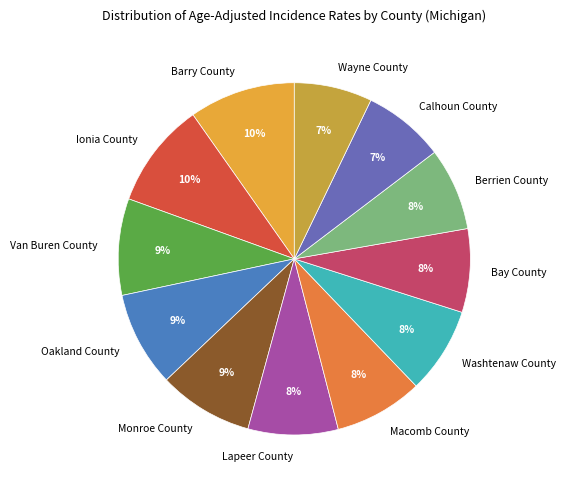

To the nearest percent, what is the difference between the Monroe County and Ionia County slice percentages?

1%